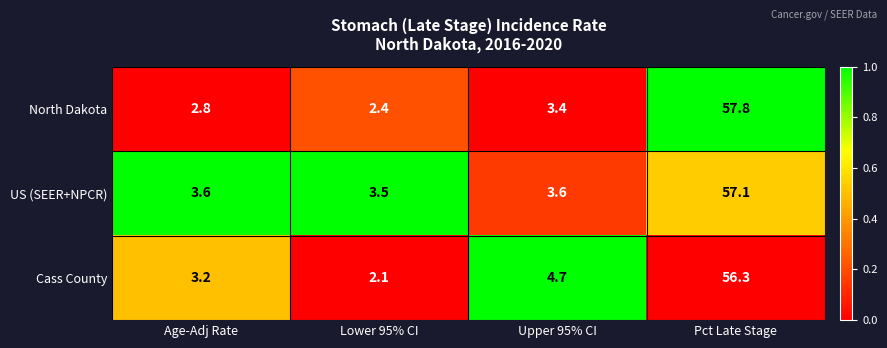

Which label corresponds to the largest value in the chart?

Pct Late Stage